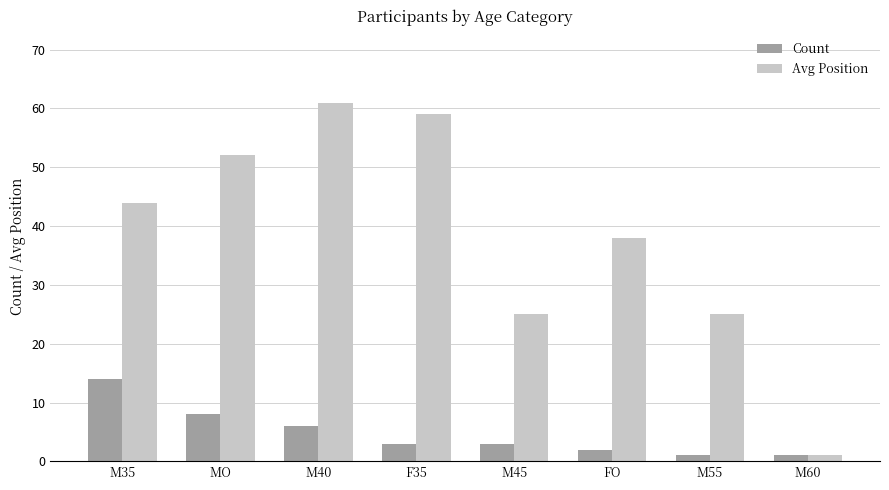

What is the spread (max minus min) of values at M35?

30